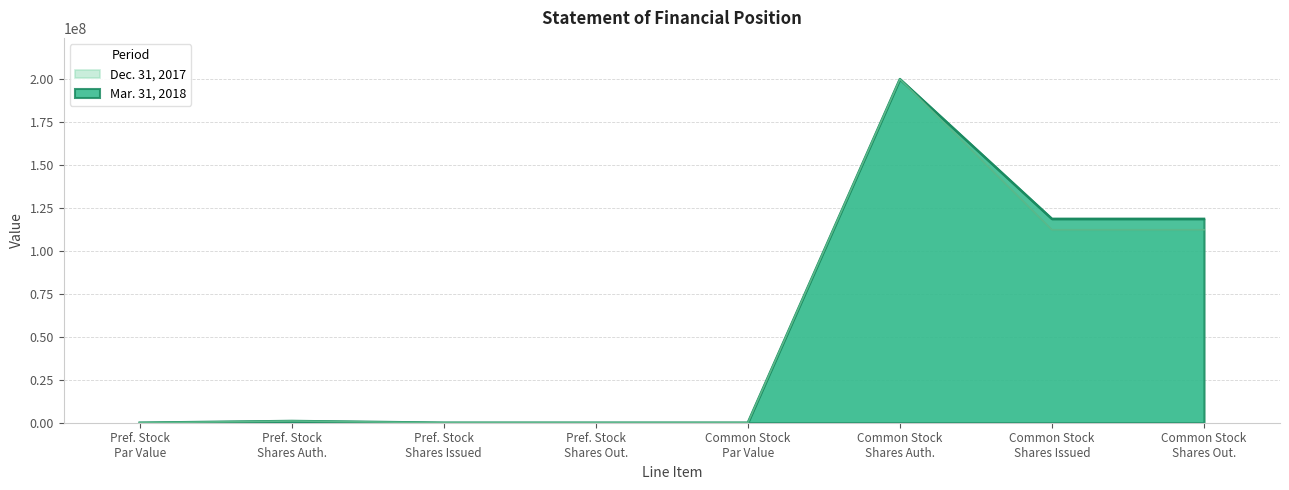

List the series in order of their overall mean, highest first.

Mar. 31, 2018, Dec. 31, 2017